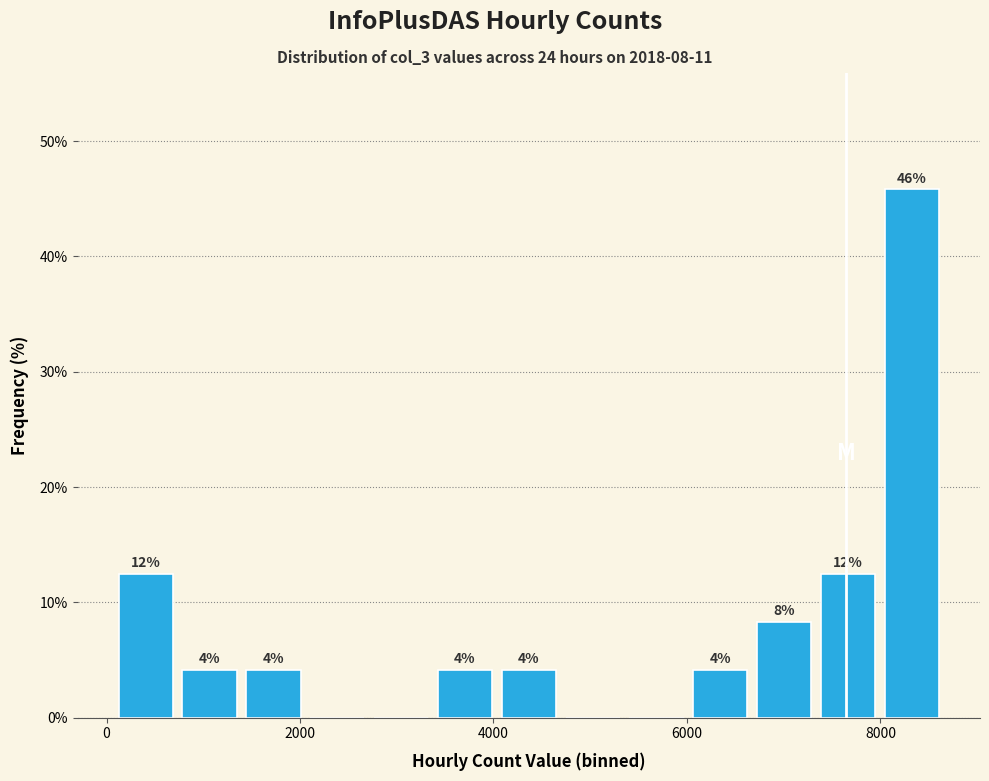

Around what value on the x-axis is the tallest bar? Give the approximate position of its centre, as read against the axis.

8400